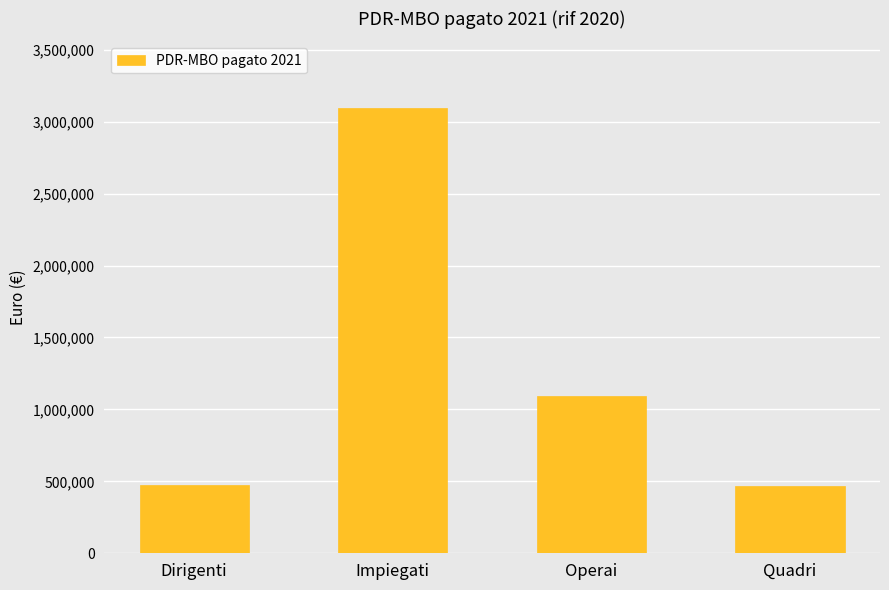

The chart shows a value of 246358.8 at Dirigenti. True or false?

False